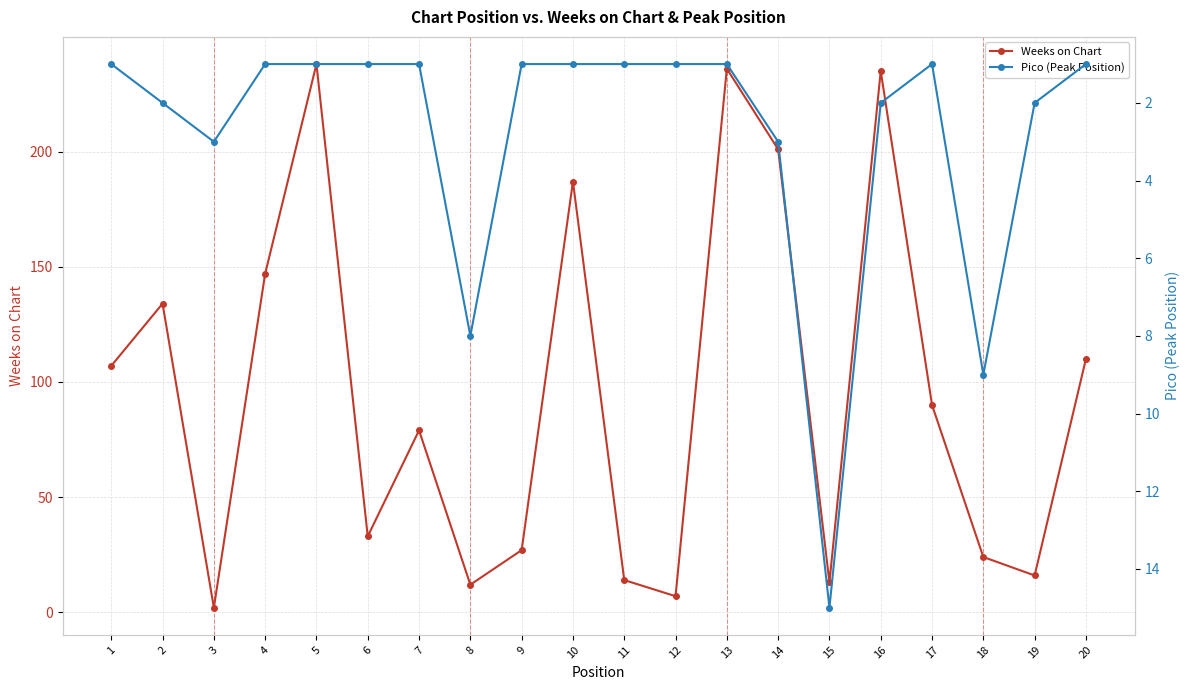

How many data points in Weeks on Chart are less than 90?

10